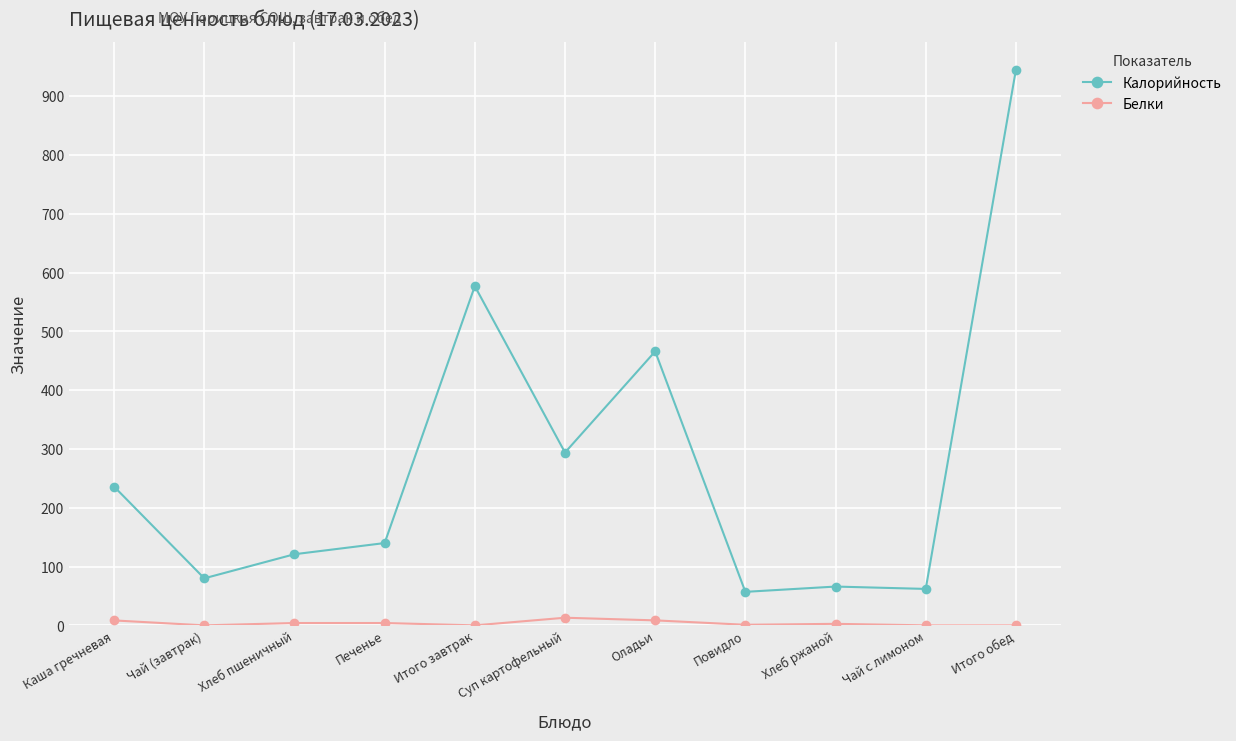

What is the difference between the highest and lowest values at Хлеб пшеничный?

117.0